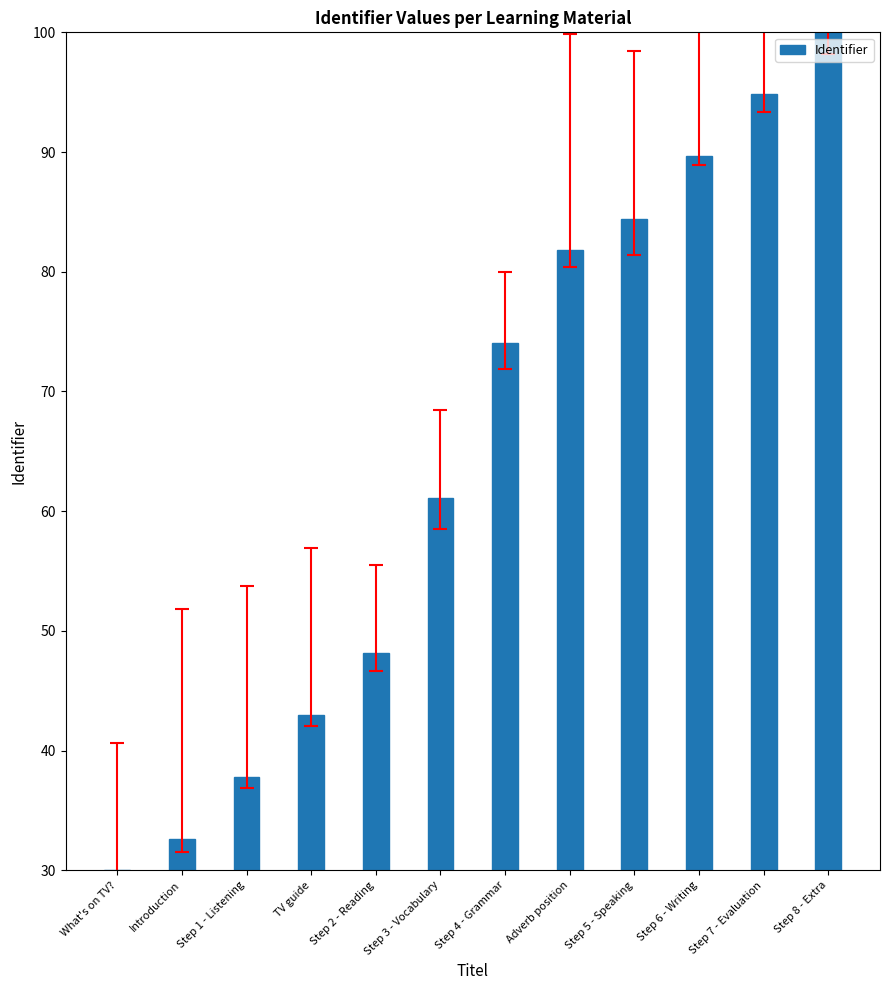

Is it true that the value at Step 8 - Extra is 100.0?

True